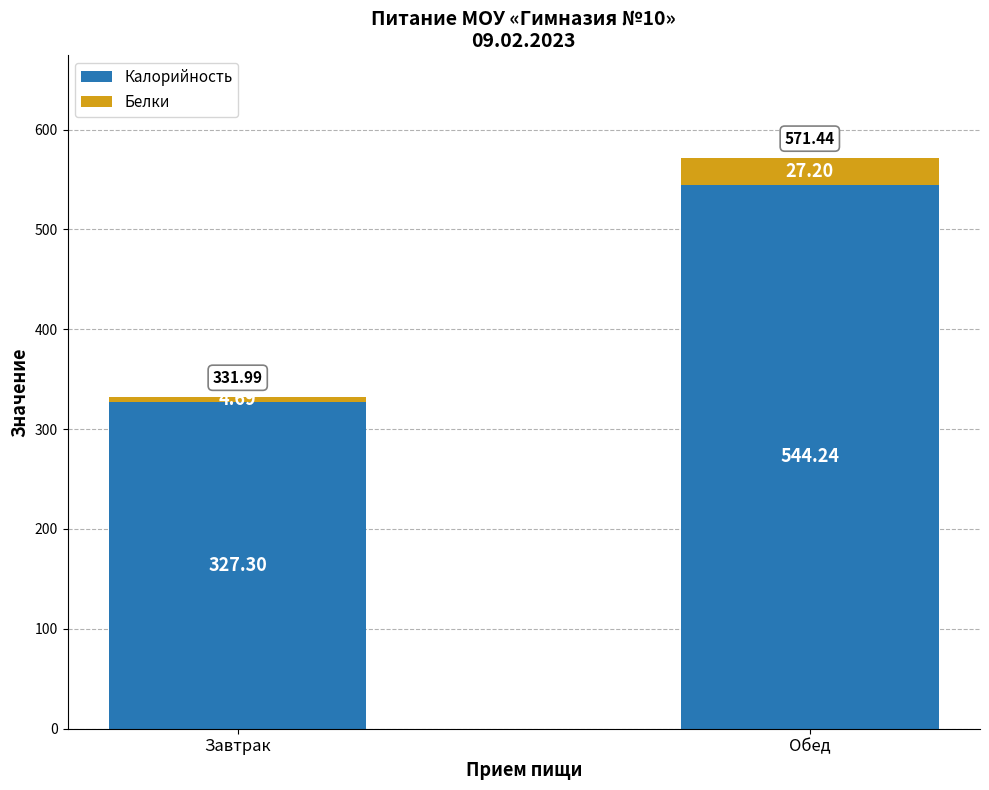

What is the average value of the Калорийность series?

435.8